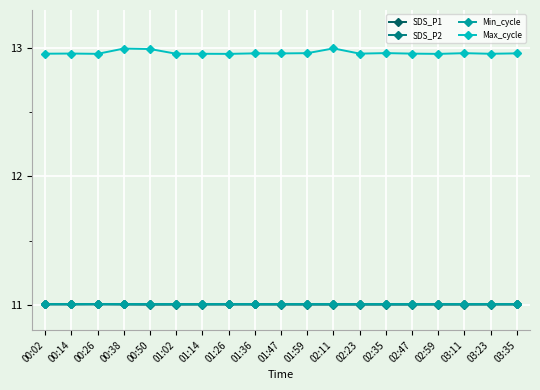

At how many categories does at least one series exceed 12?

19